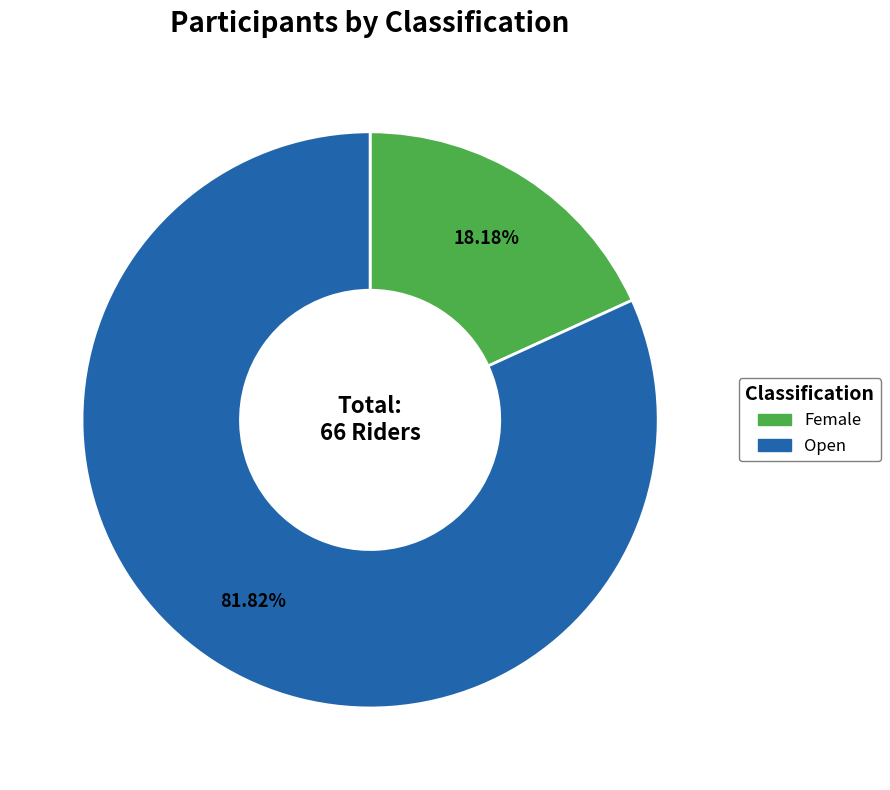

Which has a higher value, Open or Female?

Open